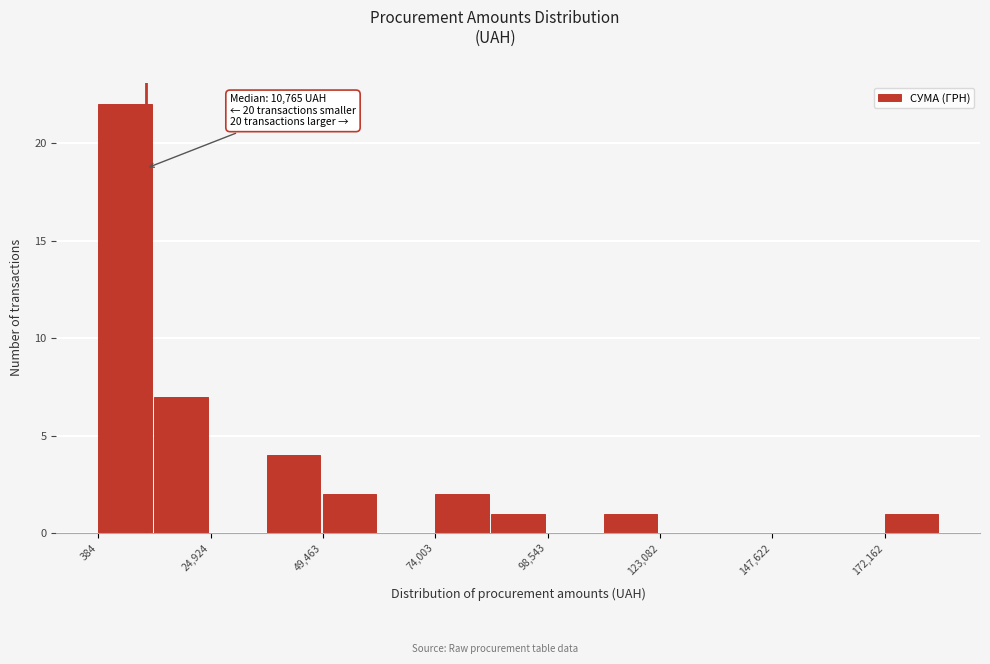

Read against the x-axis, roughly where is the centre of the tallest bar?

5000